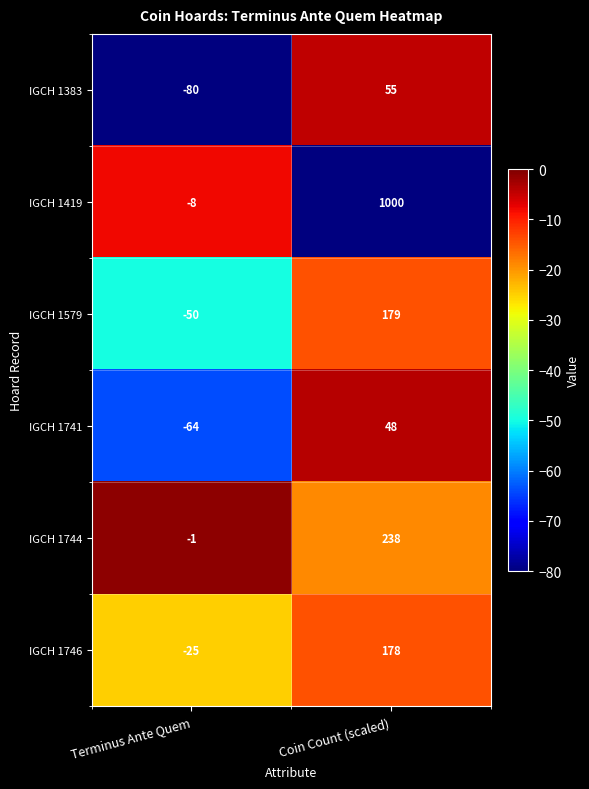

What is the sum of all IGCH 1579 values?

129